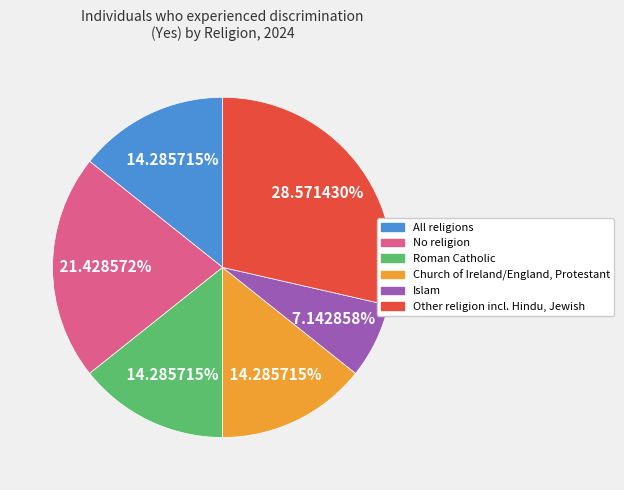

Is it true that All religions is 20% of the pie?

False